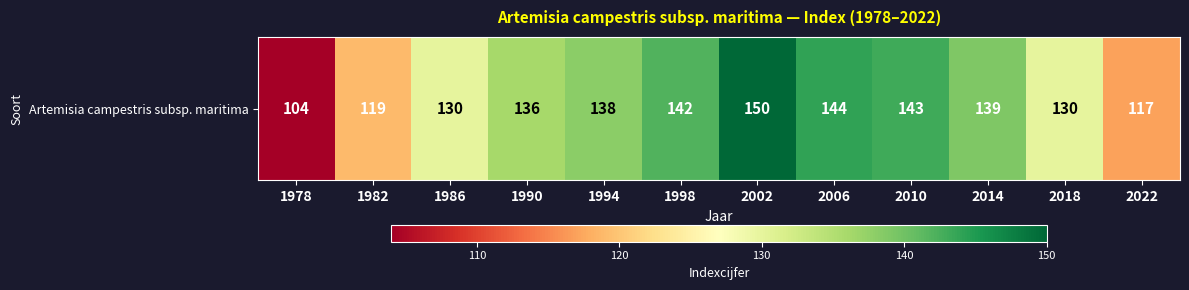

What is the maximum value shown in the chart?

150